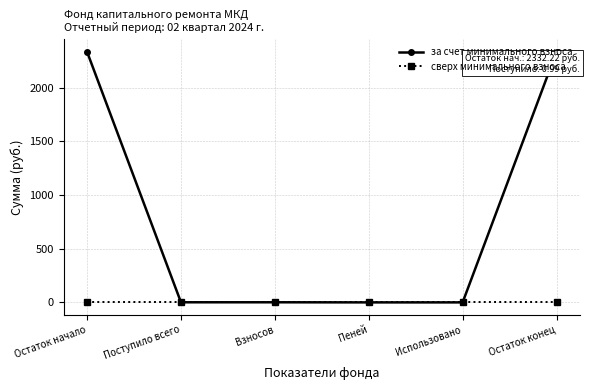

What is the value of the за счет минимального взноса point at the 2nd from the left?

1.0